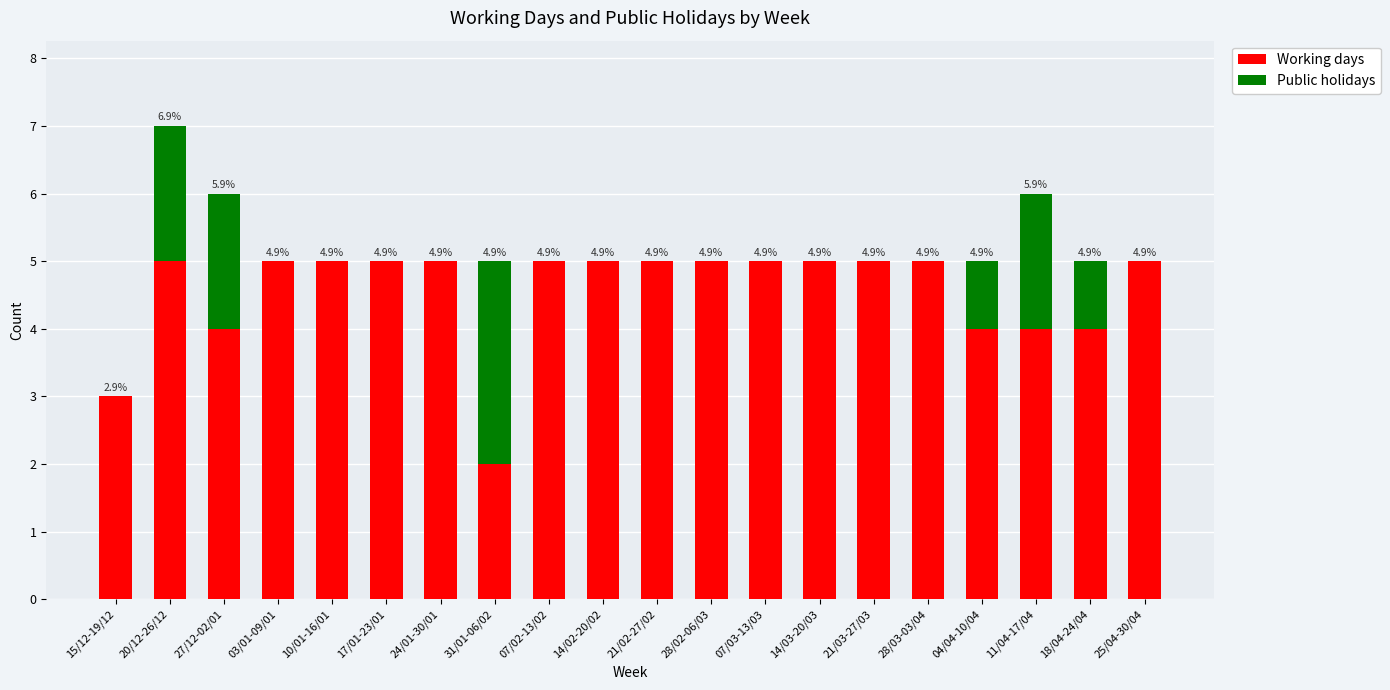

What are all the series names shown in the legend?

Working days, Public holidays